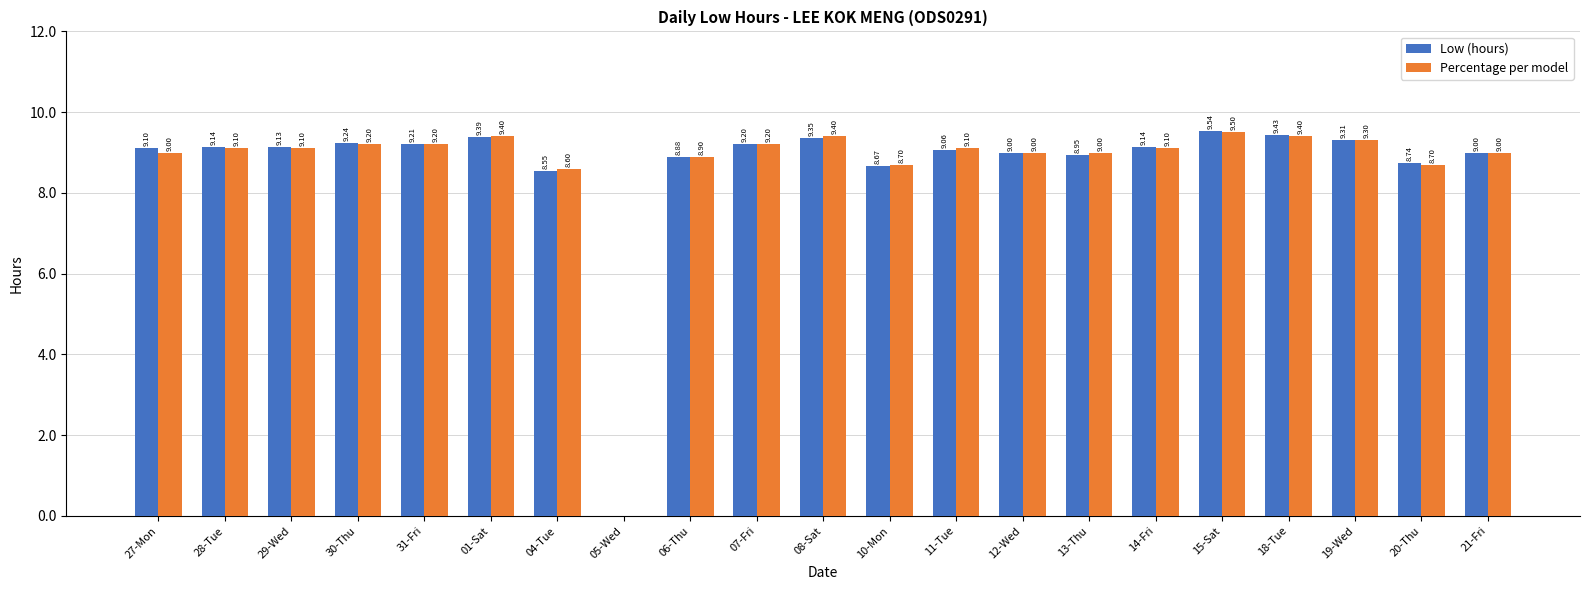

What is the sum of all Low (hours) values?

182.0